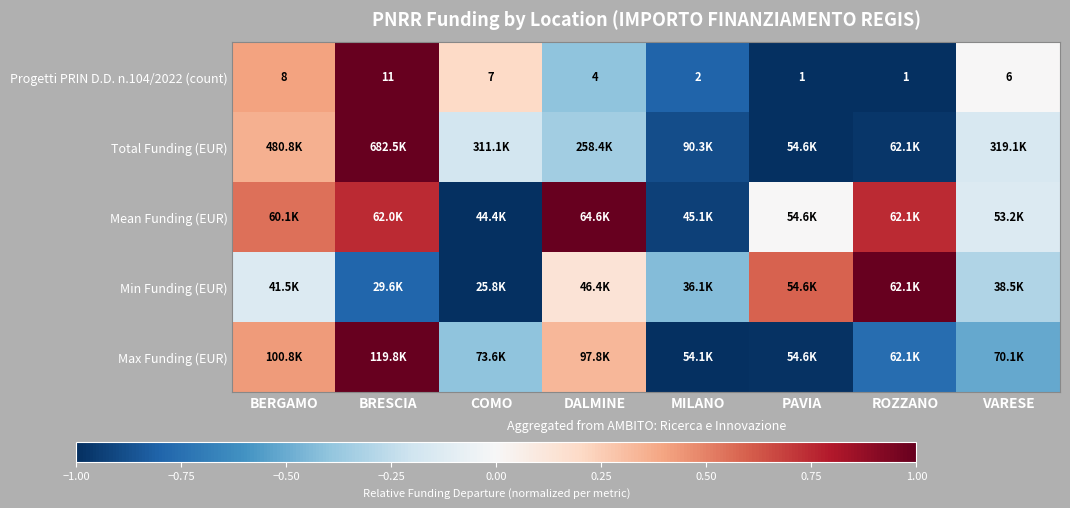

Which category has the highest value in the Progetti PRIN D.D. n.104/2022 (count) series?

BRESCIA